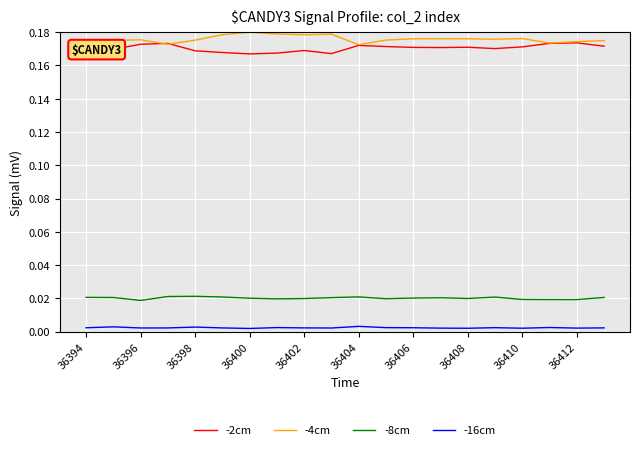

True or false: -8cm has more than 1 points higher than both neighbors.

True